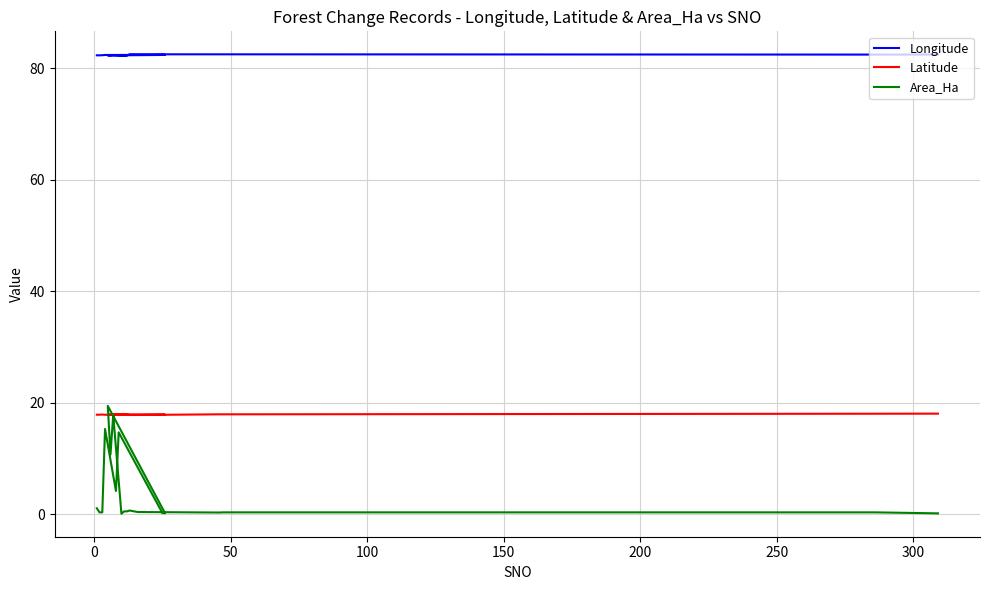

What is the difference between the second highest and second lowest values in the Area_Ha series?

17.6